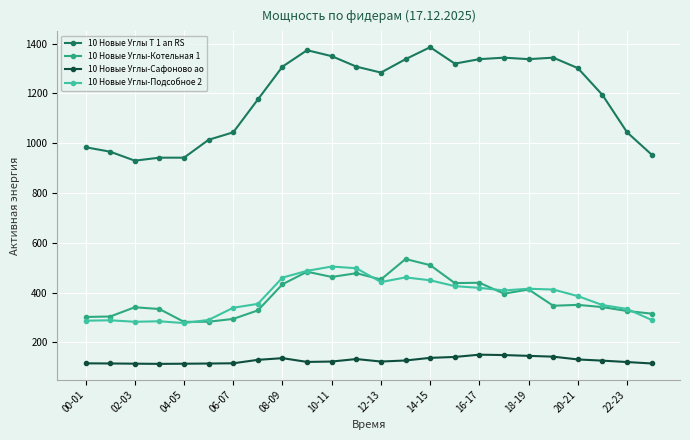

What are all the series names shown in the legend?

10 Новые Углы Т 1 ап RS, 10 Новые Углы-Котельная 1, 10 Новые Углы-Сафоново ао, 10 Новые Углы-Подсобное 2